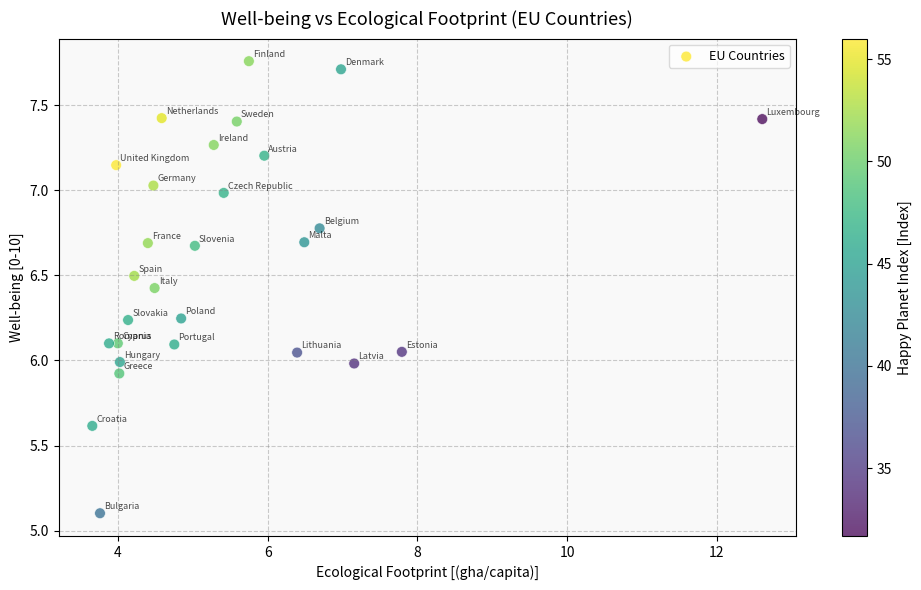

What is the range of Y values (max minus min)?

2.7